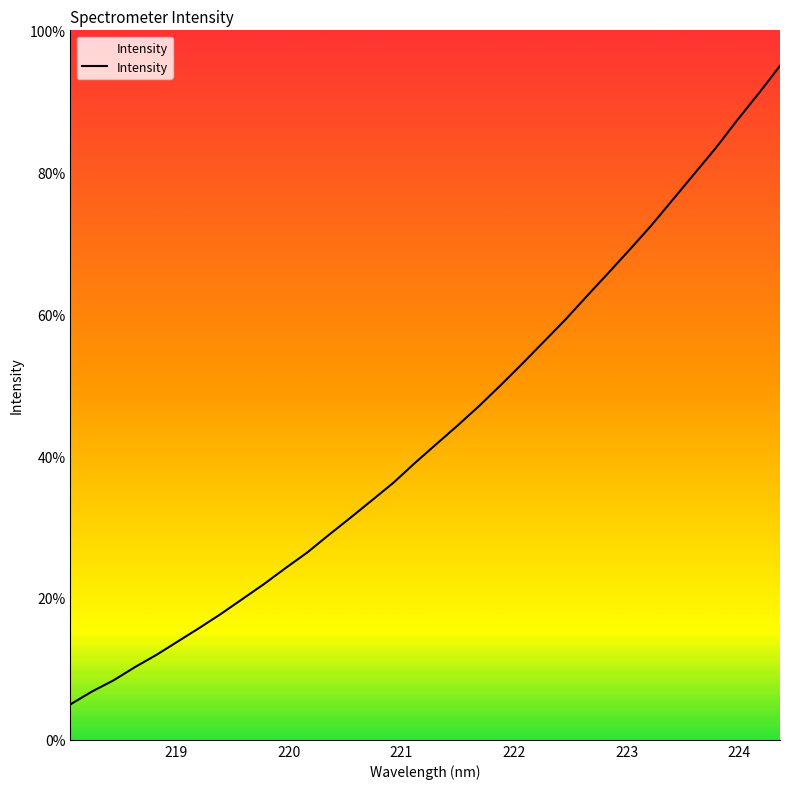

What is the difference between the maximum and minimum values?

90.0